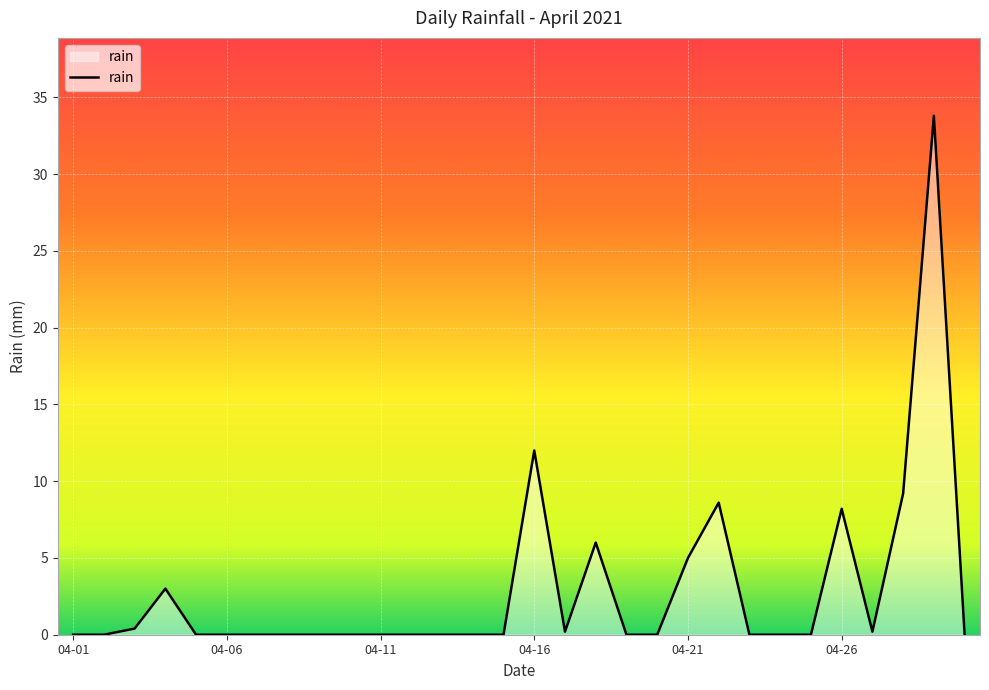

What is the difference between the maximum and minimum values?

33.8